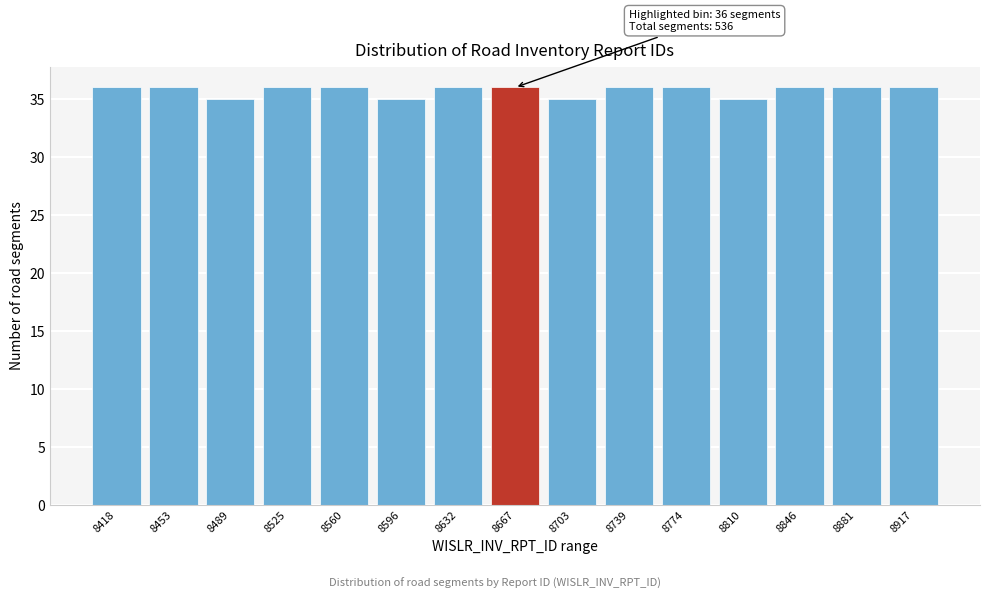

Reading left to right, what are all the values shown in this chart?

8418=36	8453=36	8489=35	8525=36	8560=36	8596=35	8632=36	8667=36	8703=35	8739=36	8774=36	8810=35	8846=36	8881=36	8917=36